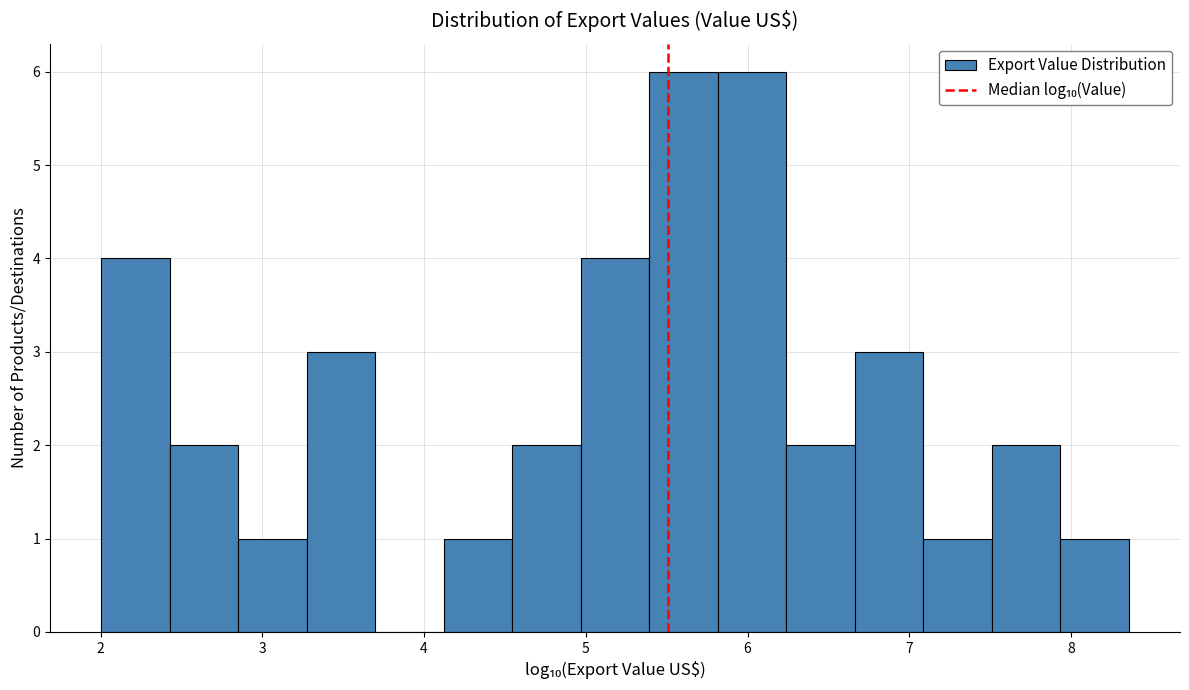

How tall is the bar that spans 7.5 to 7.9 on the x-axis? Neither the bar edges nor the heights are printed on the chart, so give them approximately, as read against the axes.

2